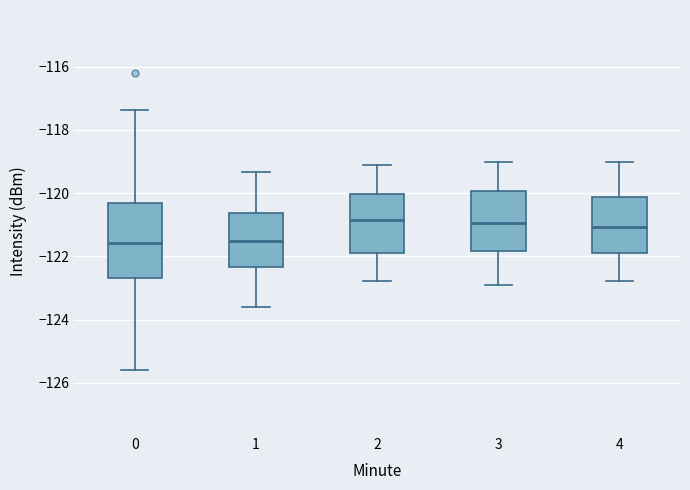

Where is the upper edge of the box at x = 0 on the y-axis? The values are not printed on the chart, so give them approximately, as read against the axis.

-120.4